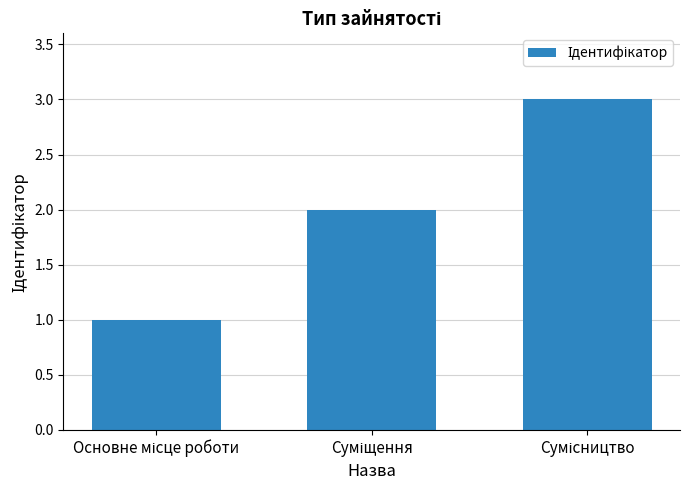

What is the minimum value shown in the chart?

1